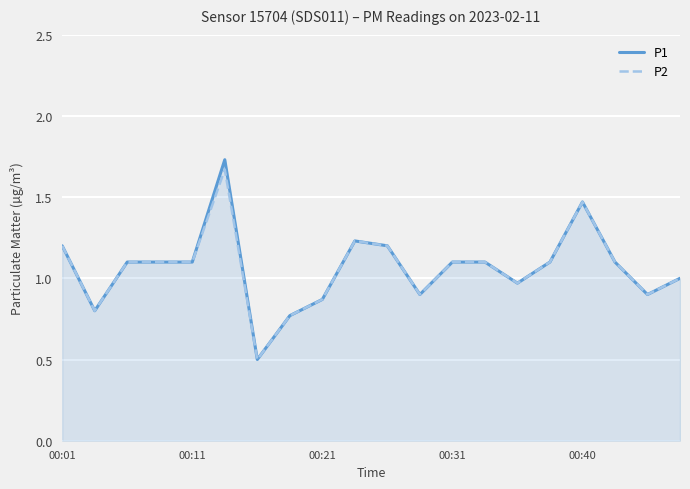

Which series has the widest spread of values?

P1